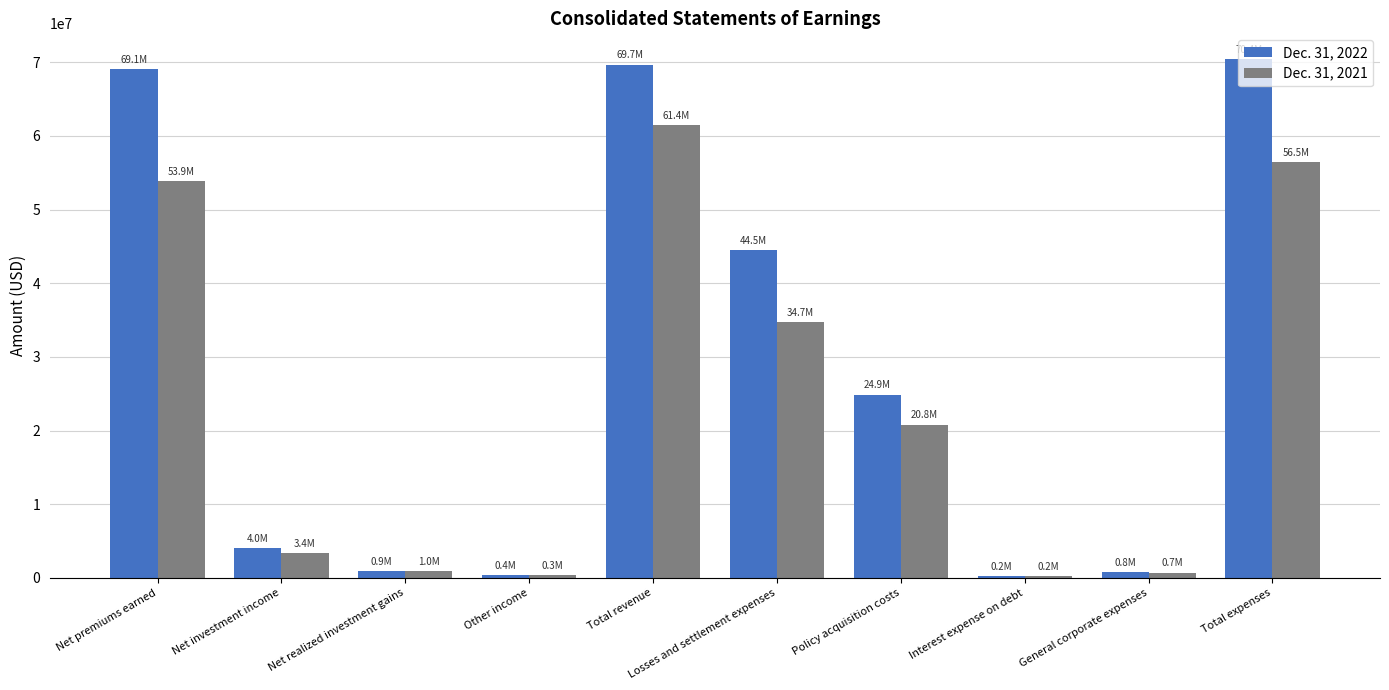

How many distinct data groups are displayed?

2